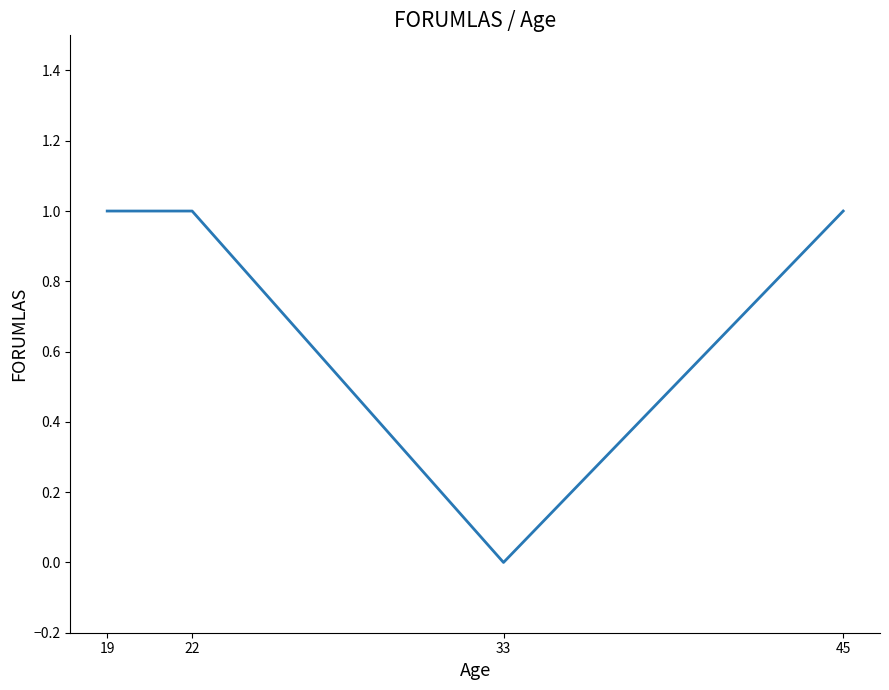

True or false: the data shows 1 at 19.

True